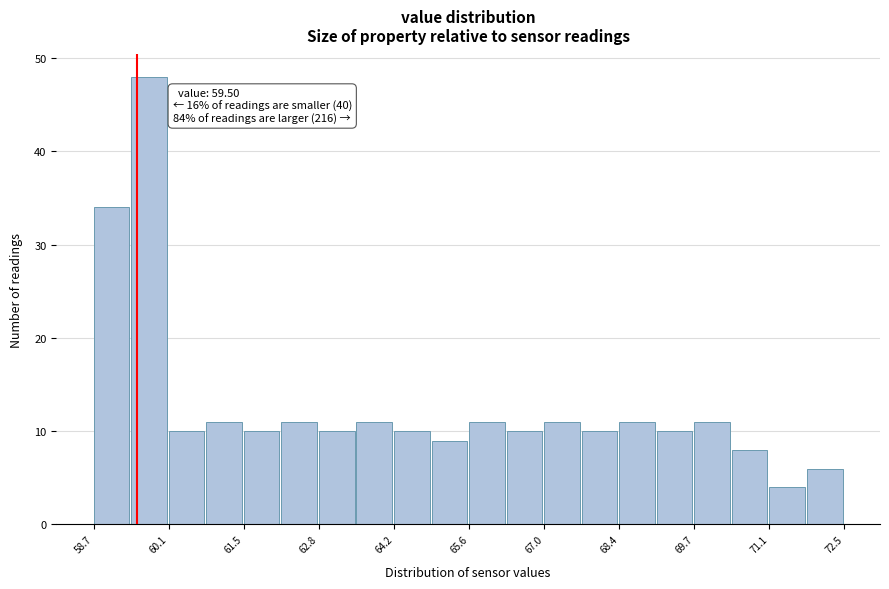

Around what value on the x-axis is the tallest bar? Give the approximate position of its centre, as read against the axis.

59.8